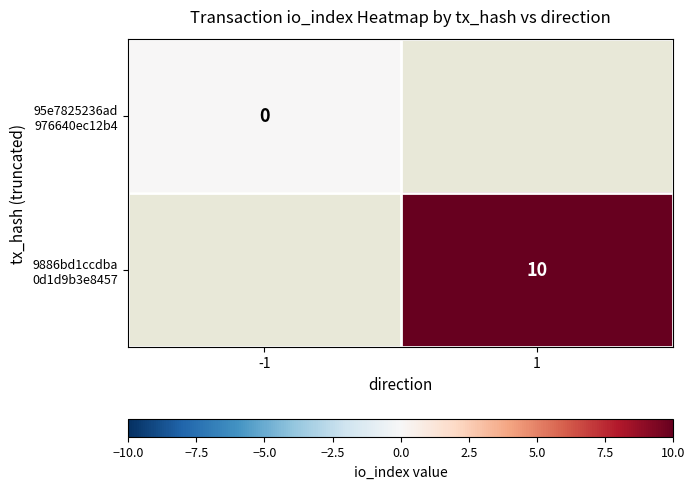

At -1, list the series in order from smallest to largest.

95e7825236ad 976640ec12b4, 9886bd1ccdba 0d1d9b3e8457